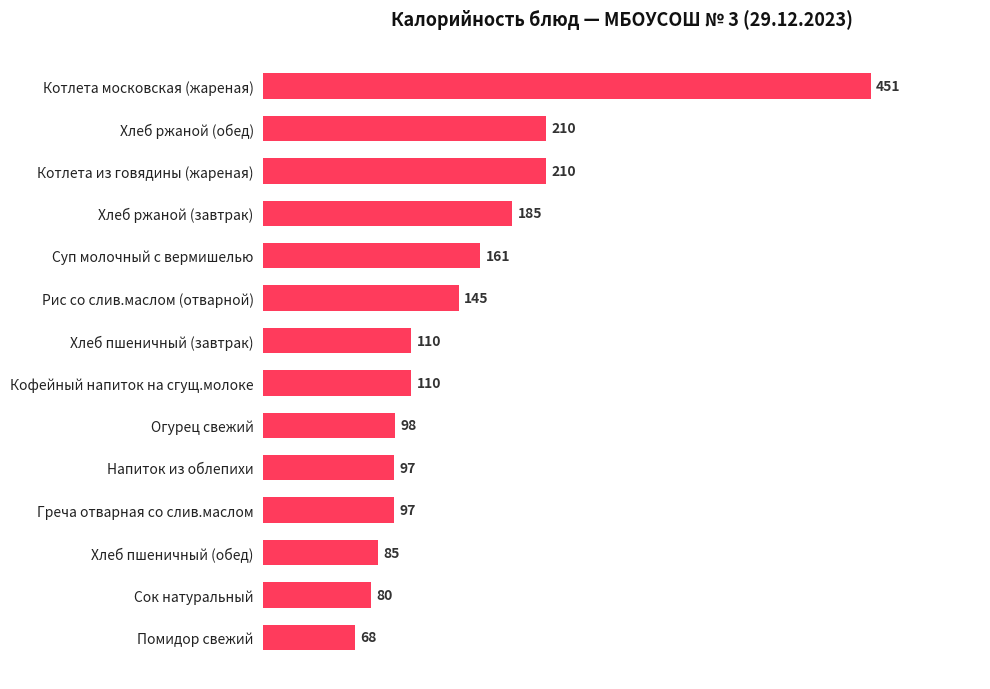

What is the change in value from Кофейный напиток на сгущ.молоке to Греча отварная со слив.маслом?

-13